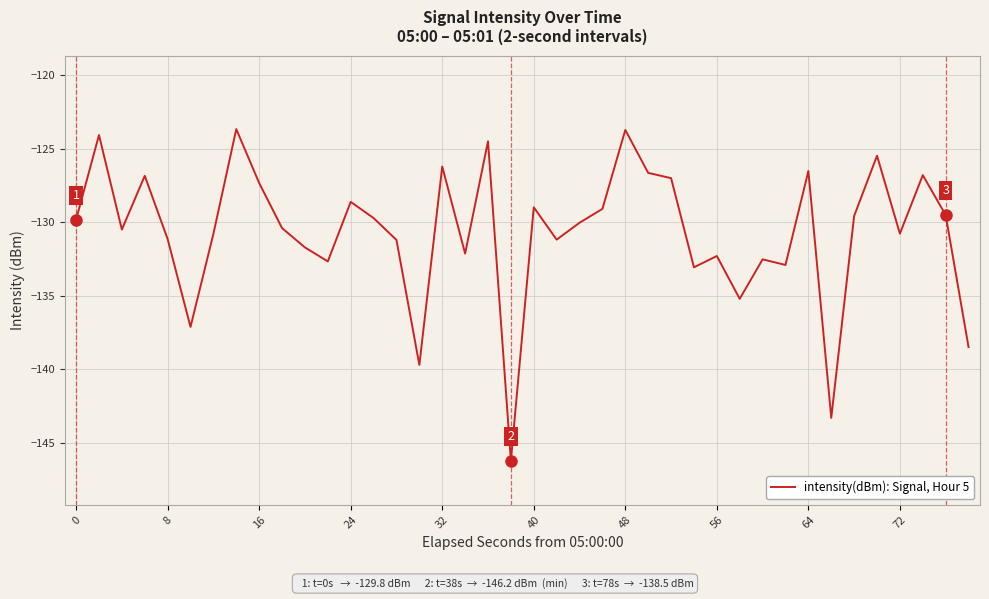

What is the sum of all values?

-5227.9